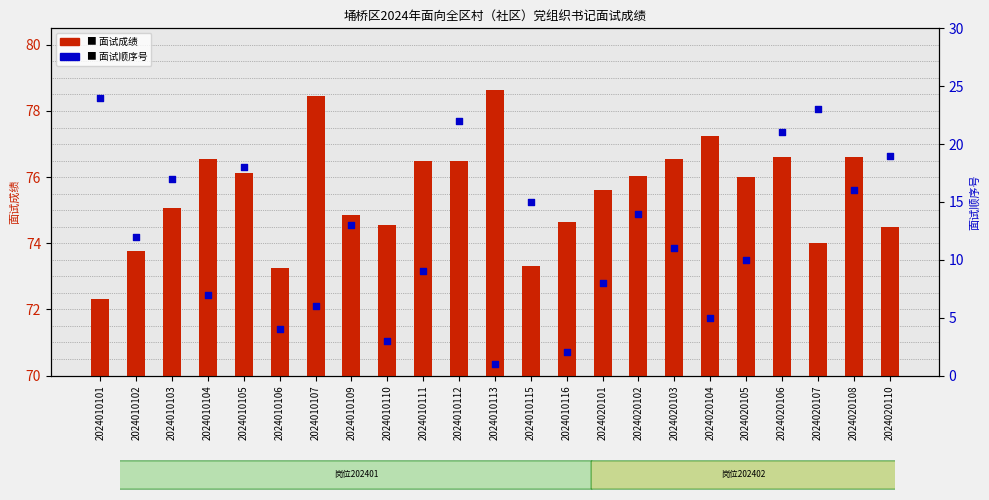

Is the value of interview score at 2024010102 greater than the value of 面试顺序号 at 2024010106?

Yes